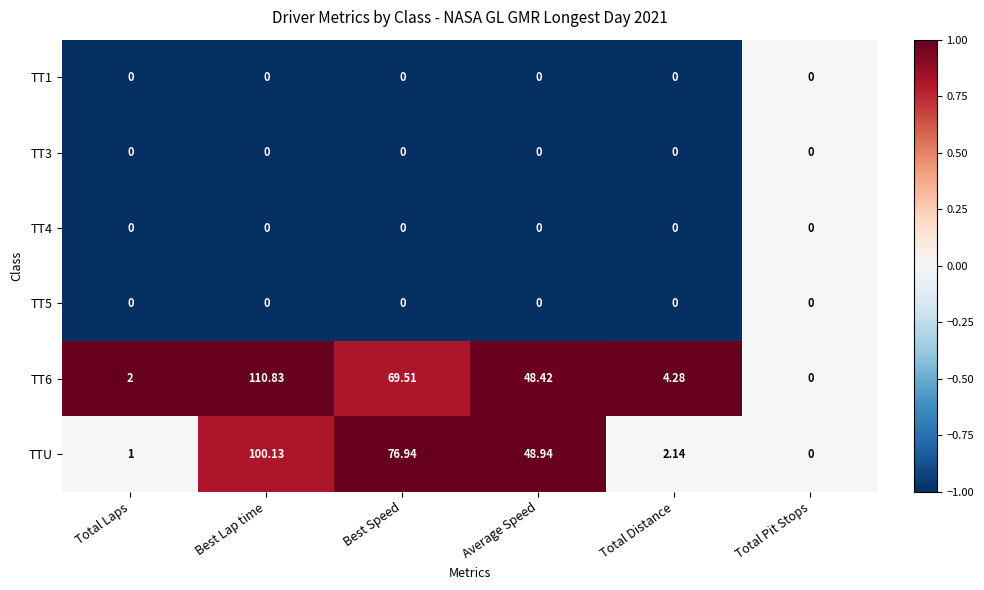

Between Total Laps and Average Speed, which series saw the biggest shift?

TTU